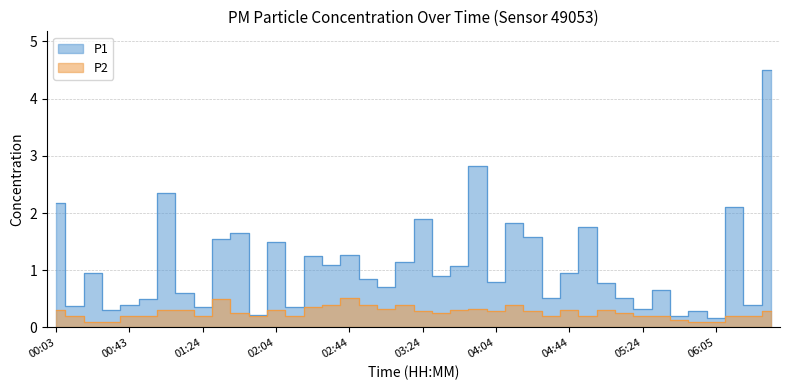

How many data points does each series have?

40